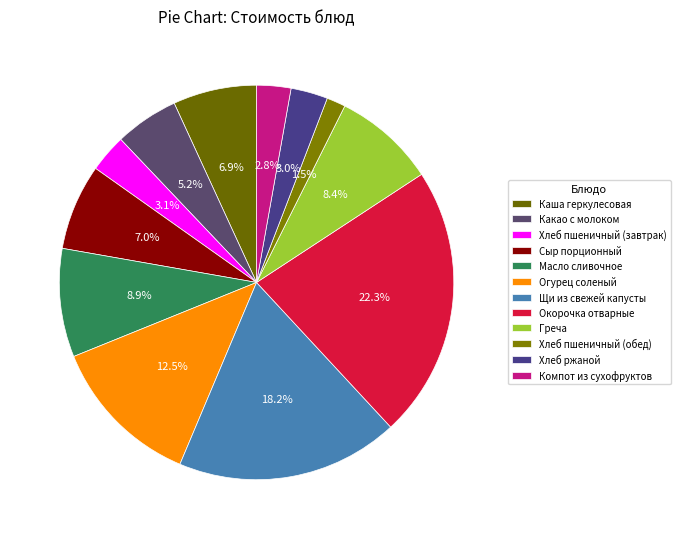

To the nearest percent, what is the average slice percentage?

8%